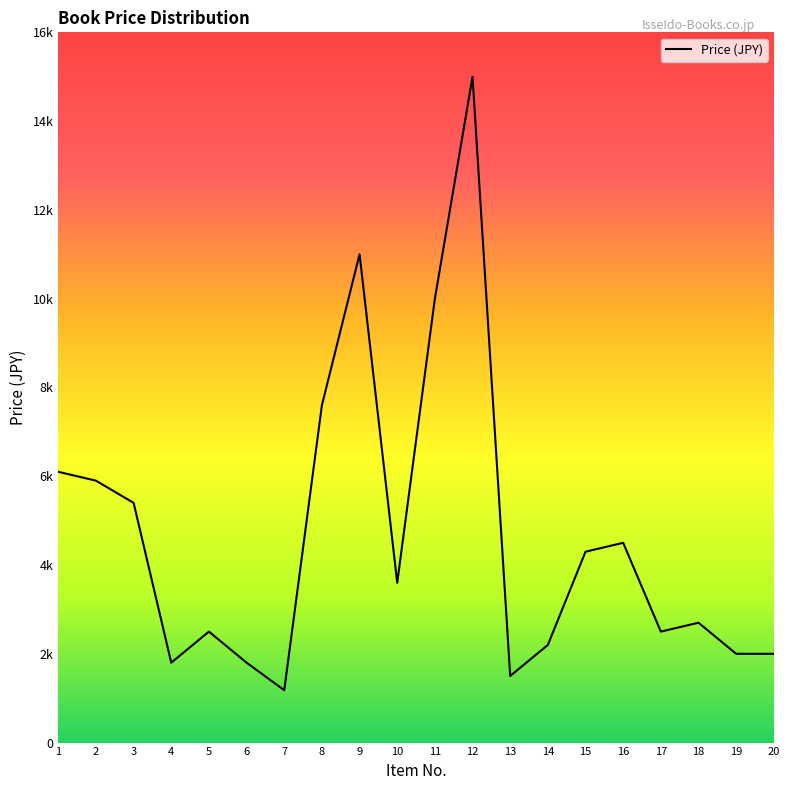

What is the value of the 15th point from the left?

4300